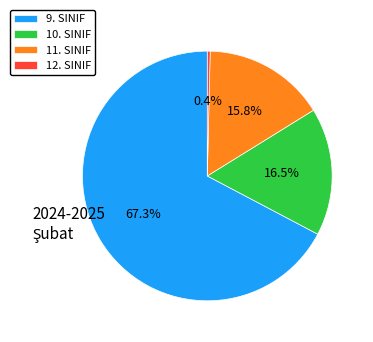

The 10. SINIF slice represents 1% of the pie. True or false?

False